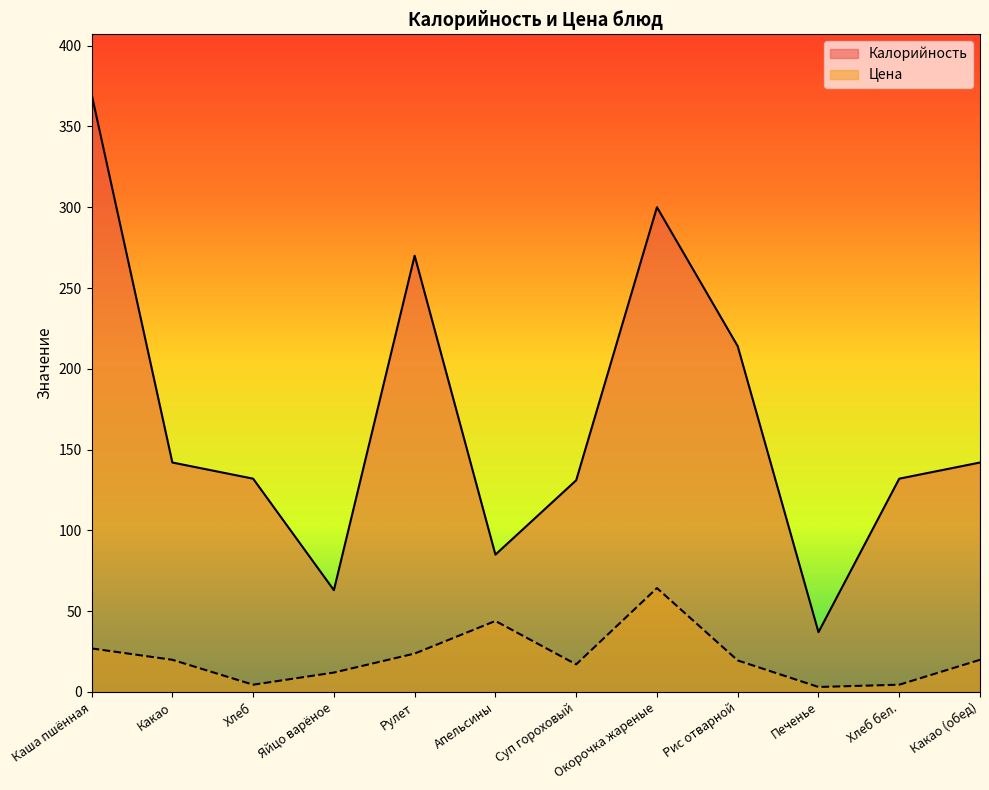

Which series has the largest range (max minus min)?

Калорийность